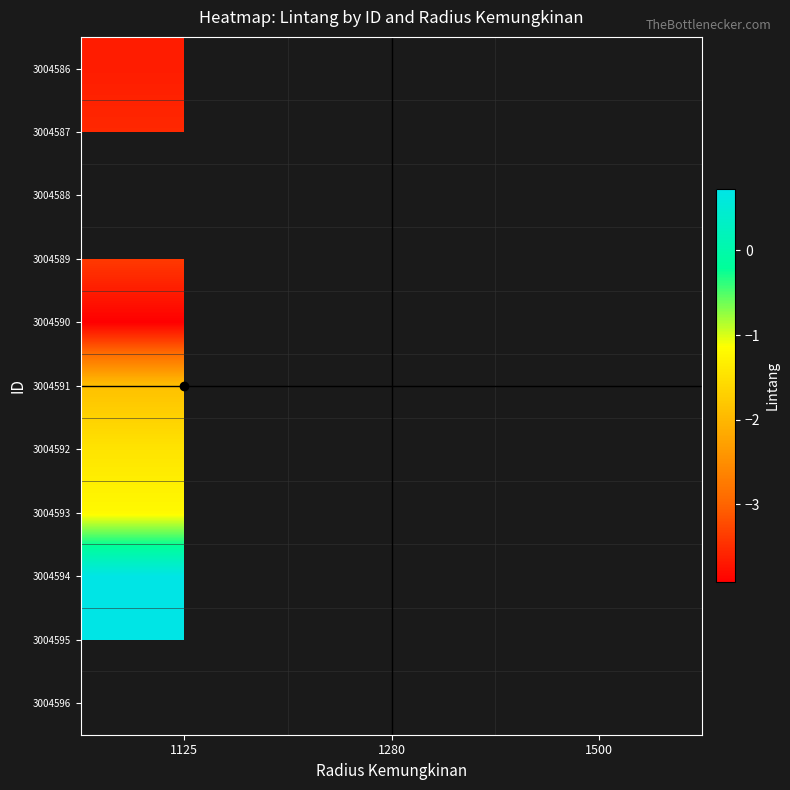

Which category has the lowest value across all series?

1125